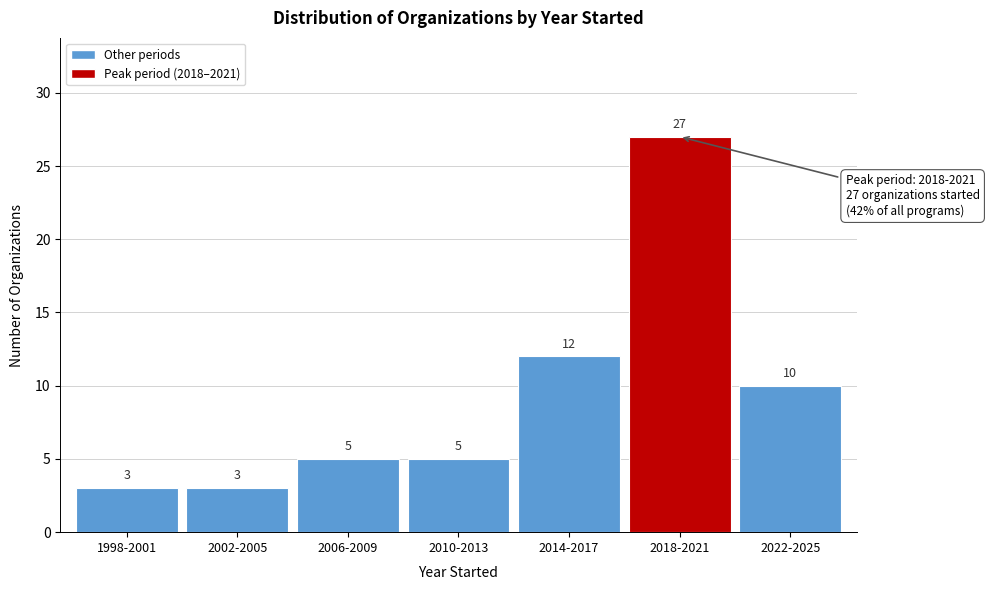

Reading right to left, extract all data points from this chart.

2022-2025=10	2018-2021=27	2014-2017=12	2010-2013=5	2006-2009=5	2002-2005=3	1998-2001=3